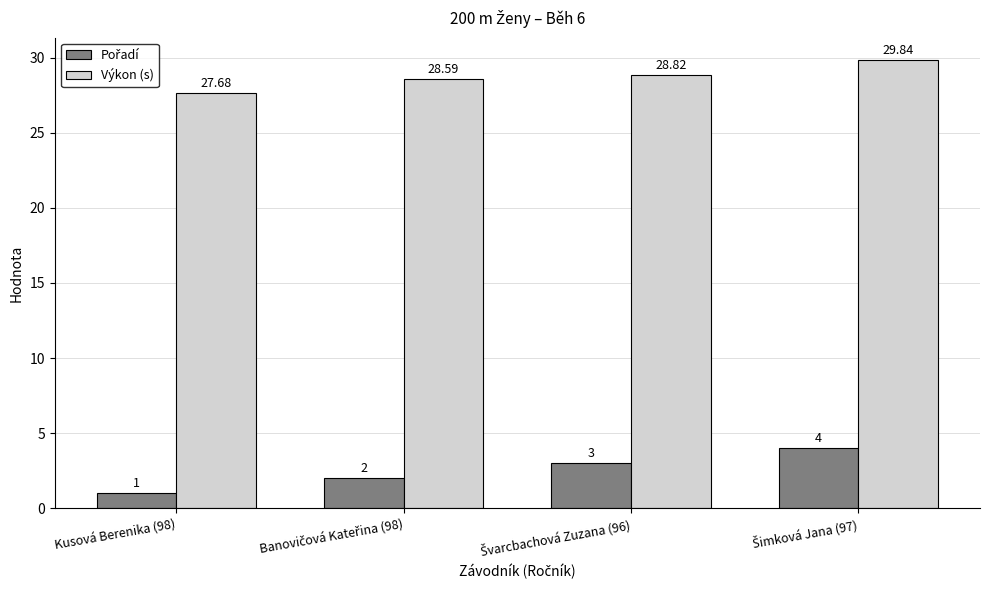

What is the label of the 1st bar from the left?

Kusová Berenika (98)